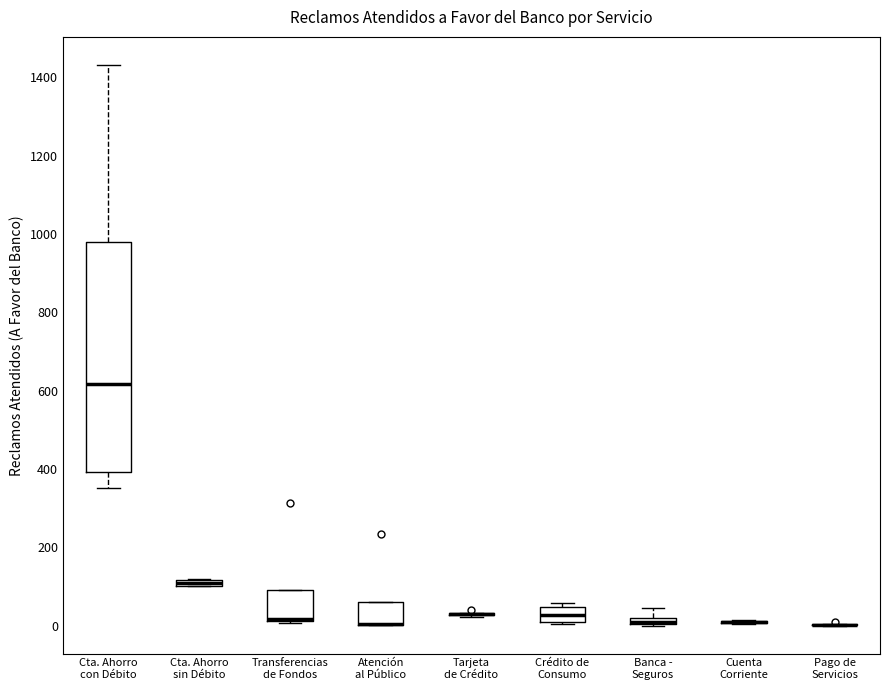

Which box is the tallest, from its lower edge to its upper edge?

Cta. Ahorro con Débito